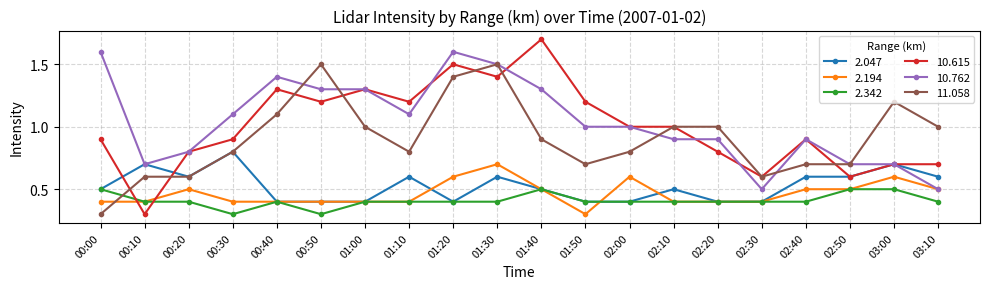

What are all the series names shown in the legend?

2.047, 2.194, 2.342, 10.615, 10.762, 11.058